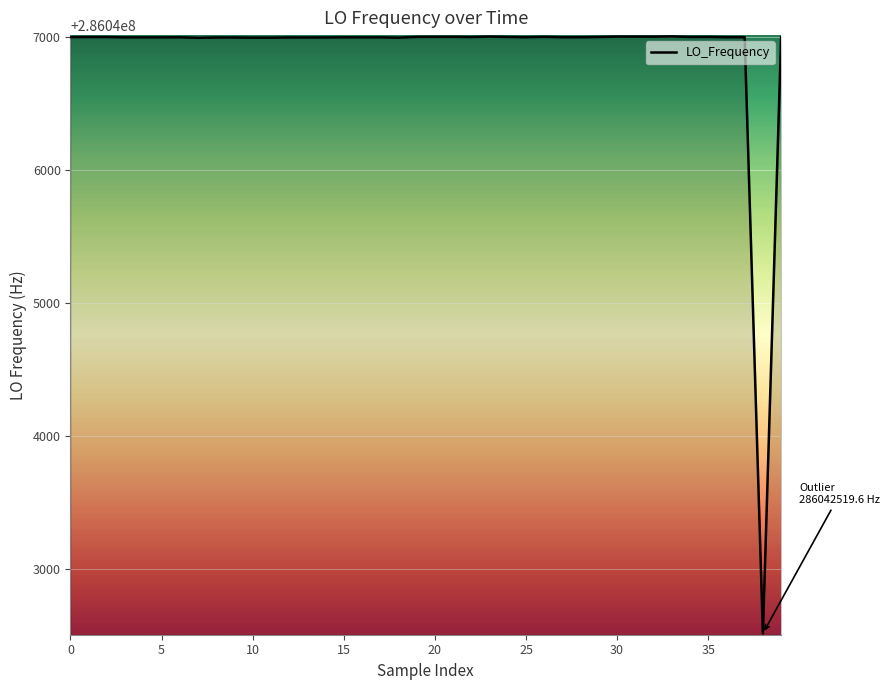

What is the smallest value displayed?

286042519.6